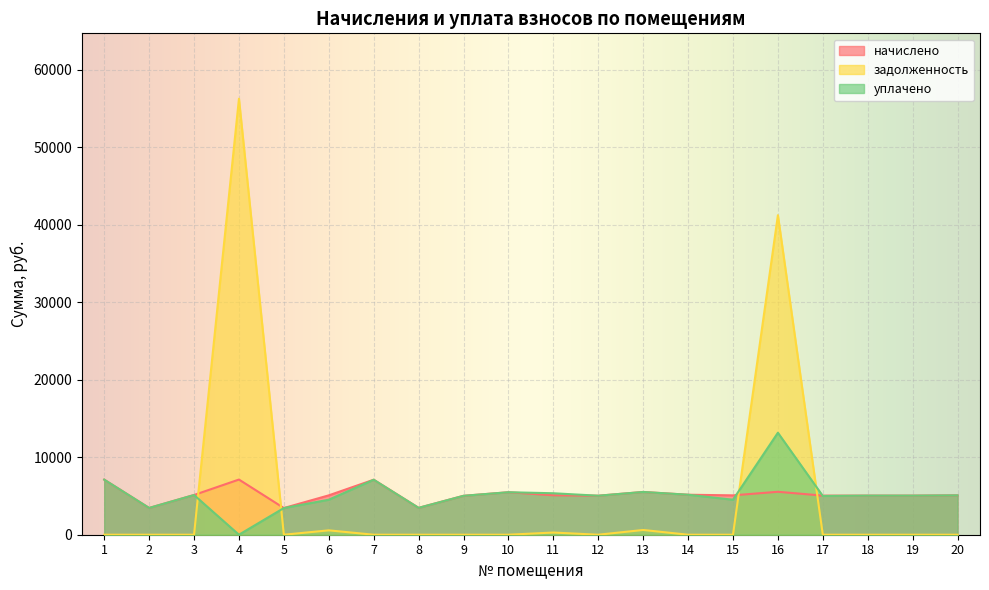

Reading right to left, what are all the values shown in this chart?

начислено: 20=5080.3	19=5045.8	18=5045.8	17=5045.8	16=5541.1	15=5080.3	14=5161.0	13=5518.1	12=5034.2	11=5091.8	10=5483.5	9=5022.7	8=3467.5	7=7096.4	6=5080.3	5=3444.5	4=7119.4	3=5126.4	2=3456.0	1=7107.8
задолженность: 20=0.0	19=0.0	18=0.0	17=0.0	16=41231.8	15=0.0	14=0.0	13=613.1	12=0.0	11=282.9	10=0.0	9=0.0	8=0.0	7=0.0	6=564.5	5=0.0	4=56262.7	3=0.0	2=0.0	1=0.0
уплачено: 20=5080.3	19=5045.8	18=5045.8	17=5002.0	16=13160.4	15=4515.8	14=5161.0	13=5518.1	12=5034.2	11=5351.9	10=5483.5	9=5022.7	8=3467.5	7=7096.4	6=4515.8	5=3444.5	4=0.0	3=5126.4	2=3456.0	1=7107.8